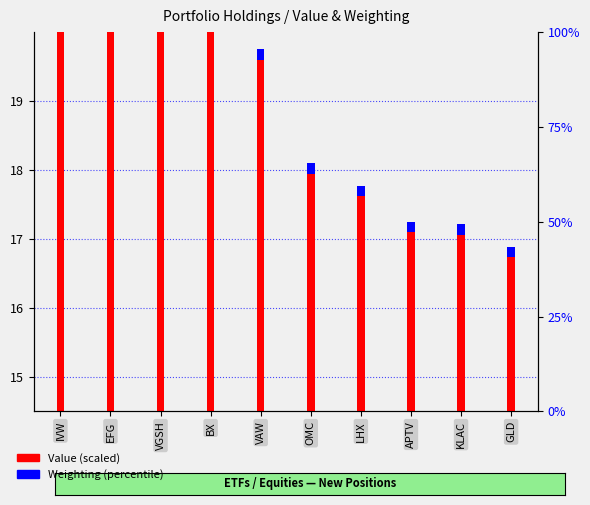

Count the number of categories in the chart.

10